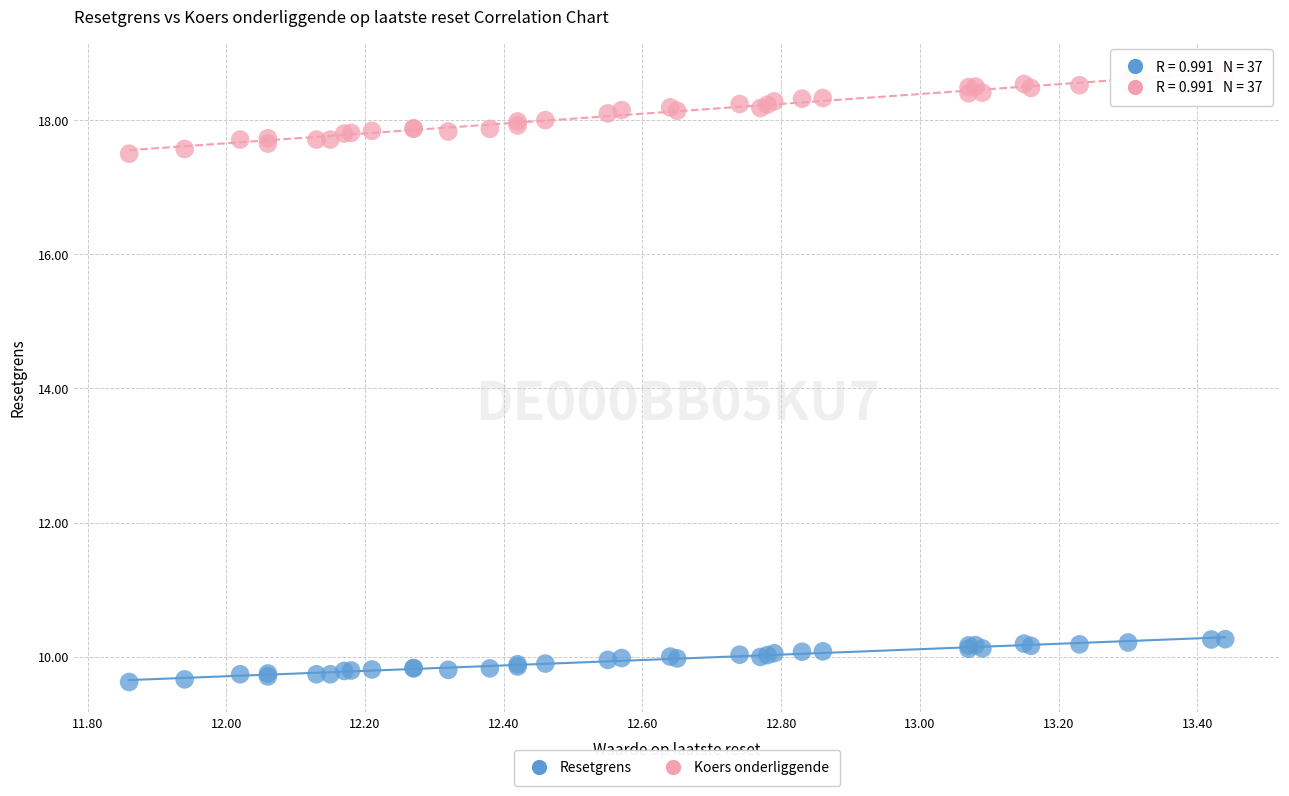

Which series contains the lowest Y value?

Resetgrens